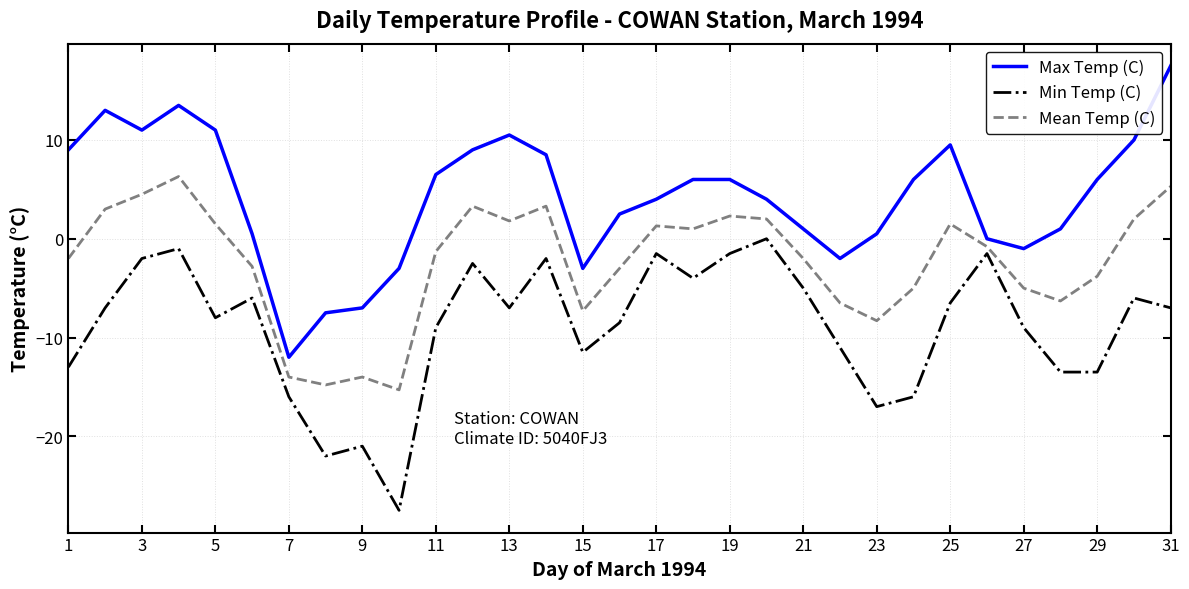

What is the greatest value displayed?

17.5